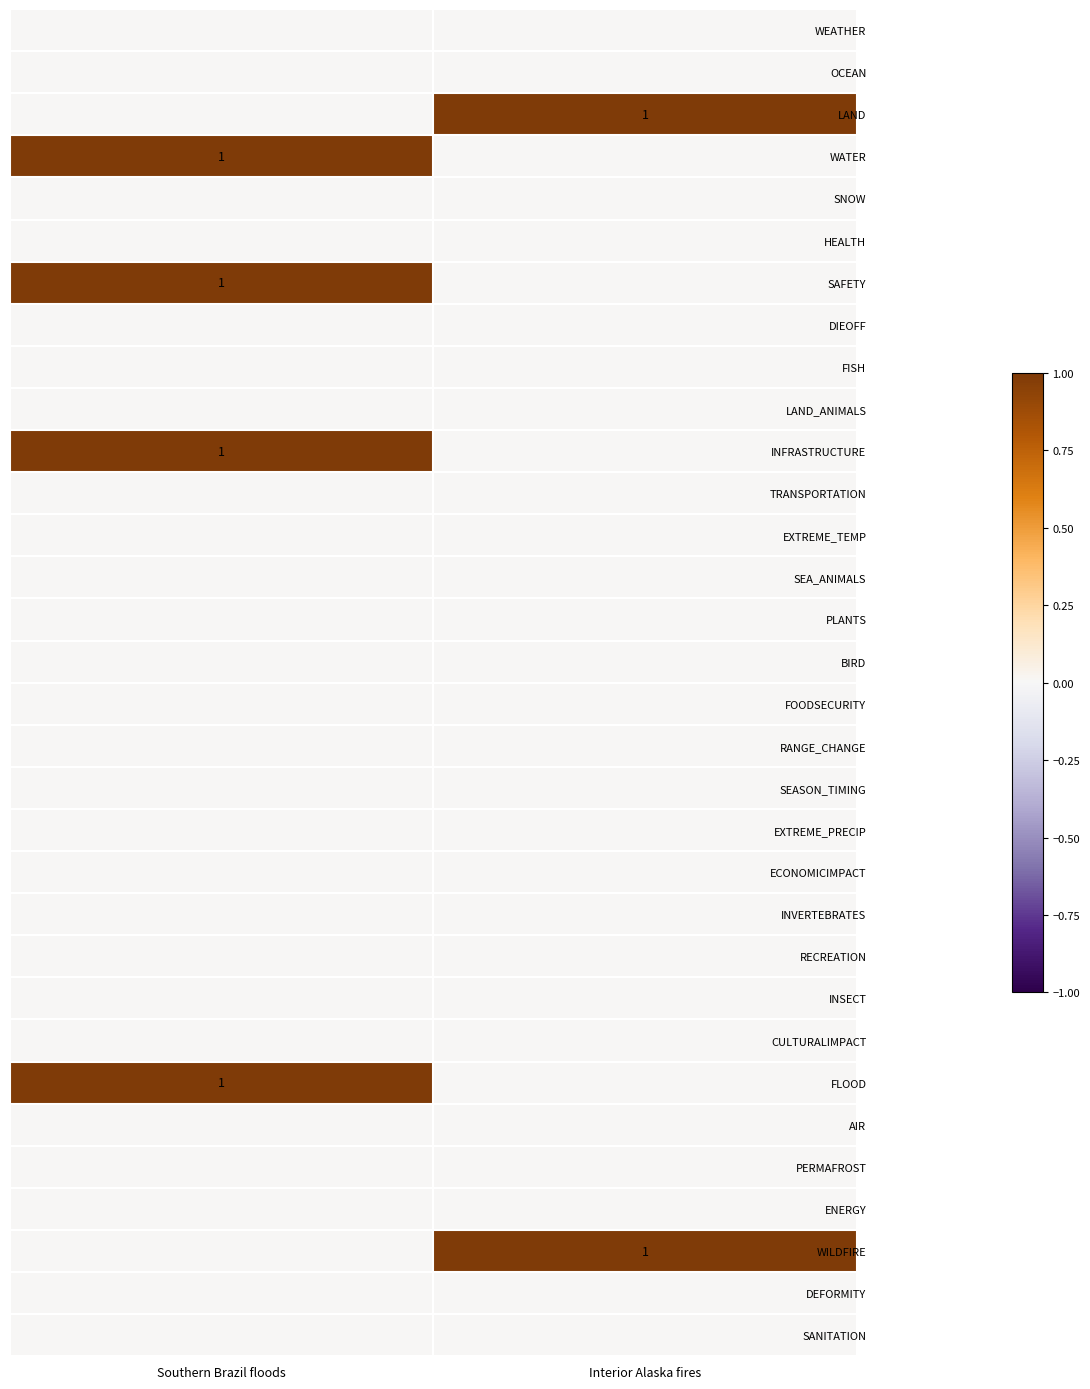

Which series has the largest total across all categories?

LAND